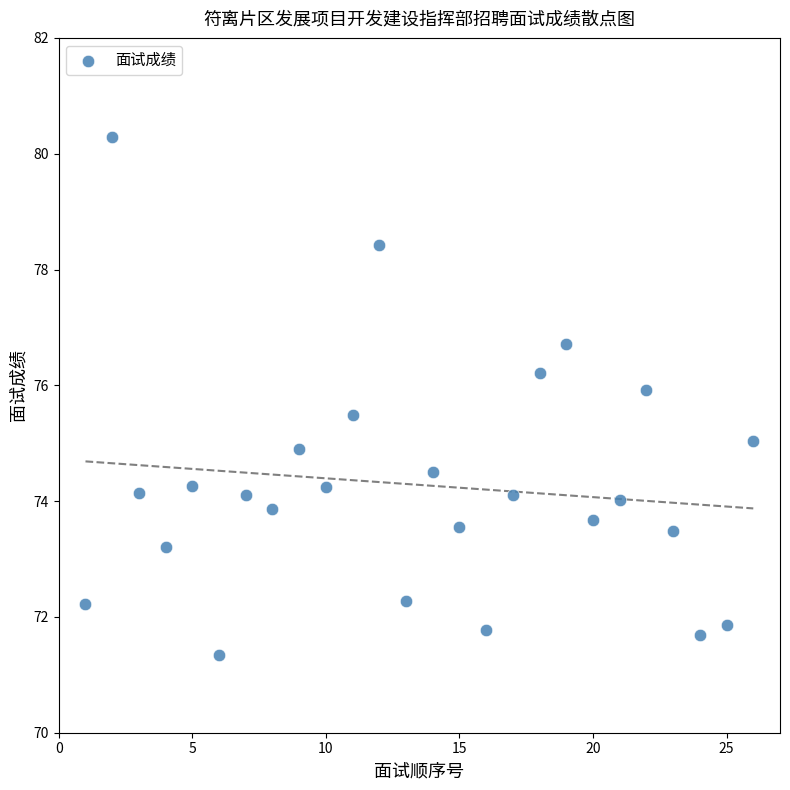

What is the range of X values (max minus min)?

25.0